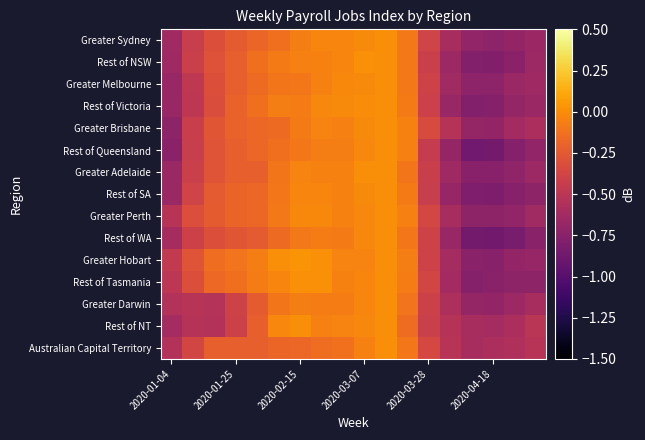

Reading left to right, extract all data points from this chart.

Greater Sydney: -0.6	-0.4	-0.3	-0.2	-0.2	-0.1	-0.1	-0.0	-0.0	-0.0	0.0	-0.1	-0.4	-0.6	-0.7	-0.7	-0.7	-0.7
Rest of NSW: -0.6	-0.4	-0.3	-0.2	-0.1	-0.1	-0.1	-0.1	-0.0	0.0	0.0	-0.1	-0.4	-0.7	-0.8	-0.8	-0.7	-0.7
Greater Melbourne: -0.7	-0.5	-0.3	-0.2	-0.2	-0.1	-0.1	-0.0	-0.0	-0.0	0.0	-0.1	-0.4	-0.6	-0.7	-0.7	-0.7	-0.6
Rest of Victoria: -0.7	-0.5	-0.3	-0.2	-0.1	-0.1	-0.1	-0.0	-0.0	-0.0	0.0	-0.1	-0.4	-0.7	-0.8	-0.8	-0.7	-0.7
Greater Brisbane: -0.7	-0.4	-0.3	-0.2	-0.2	-0.2	-0.1	-0.0	-0.1	-0.0	0.0	-0.0	-0.3	-0.5	-0.7	-0.7	-0.6	-0.6
Rest of Queensland: -0.7	-0.4	-0.3	-0.2	-0.2	-0.1	-0.1	-0.1	-0.1	-0.0	0.0	-0.1	-0.4	-0.7	-0.9	-0.9	-0.8	-0.7
Greater Adelaide: -0.7	-0.4	-0.3	-0.2	-0.2	-0.1	-0.0	-0.1	-0.1	0.0	0.0	-0.1	-0.4	-0.6	-0.8	-0.8	-0.7	-0.7
Rest of SA: -0.7	-0.4	-0.2	-0.2	-0.2	-0.1	-0.0	-0.0	-0.0	-0.0	0.0	-0.1	-0.4	-0.7	-0.8	-0.8	-0.8	-0.7
Greater Perth: -0.5	-0.3	-0.2	-0.2	-0.2	-0.1	-0.0	-0.0	-0.0	-0.0	0.0	-0.1	-0.4	-0.6	-0.7	-0.7	-0.7	-0.6
Rest of WA: -0.6	-0.4	-0.3	-0.3	-0.2	-0.2	-0.1	-0.1	-0.1	-0.0	0.0	-0.1	-0.4	-0.7	-0.9	-0.9	-0.8	-0.7
Greater Hobart: -0.5	-0.3	-0.1	-0.1	-0.1	0.0	0.0	0.0	-0.0	-0.0	0.0	-0.1	-0.4	-0.6	-0.7	-0.8	-0.7	-0.7
Rest of Tasmania: -0.5	-0.3	-0.2	-0.1	-0.1	-0.0	0.0	0.0	-0.1	-0.0	0.0	-0.1	-0.4	-0.6	-0.8	-0.7	-0.7	-0.7
Greater Darwin: -0.5	-0.5	-0.5	-0.4	-0.2	-0.1	-0.1	-0.1	-0.1	-0.0	0.0	-0.1	-0.4	-0.6	-0.7	-0.7	-0.7	-0.6
Rest of NT: -0.6	-0.5	-0.5	-0.4	-0.2	-0.0	0.0	-0.1	-0.0	-0.0	0.0	-0.1	-0.4	-0.5	-0.6	-0.6	-0.6	-0.5
Australian Capital Territory: -0.5	-0.4	-0.2	-0.2	-0.2	-0.2	-0.2	-0.1	-0.1	-0.1	0.0	-0.1	-0.4	-0.5	-0.6	-0.6	-0.6	-0.5